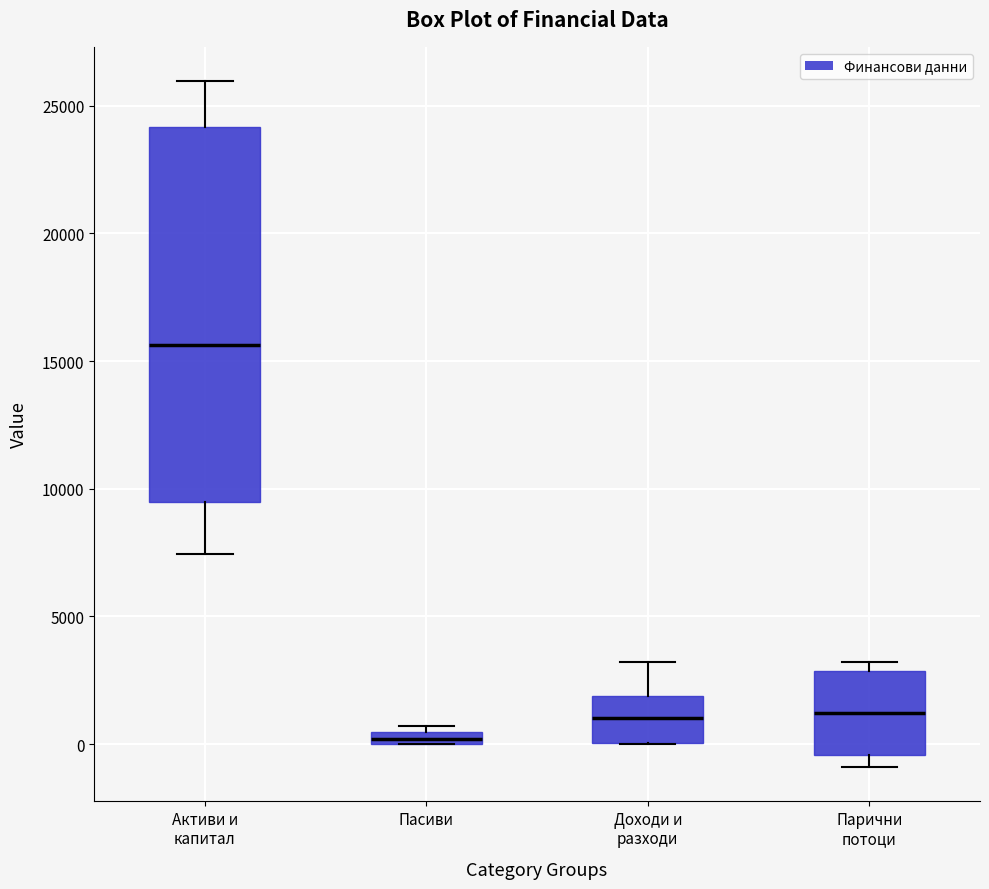

Where is the upper edge of the box for Пасиви on the y-axis? The values are not printed on the chart, so give them approximately, as read against the axis.

500